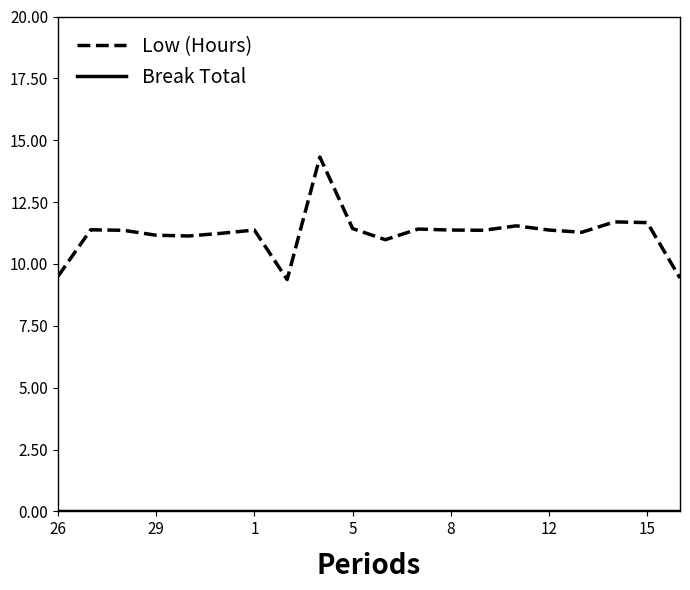

How many distinct data groups are displayed?

2